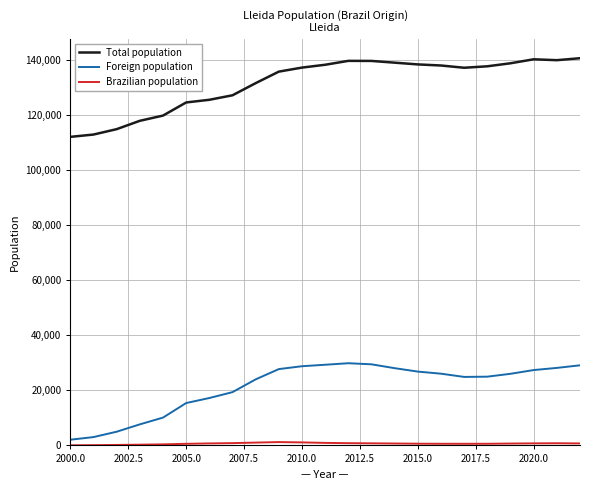

What is the minimum value for Foreign population?

2074